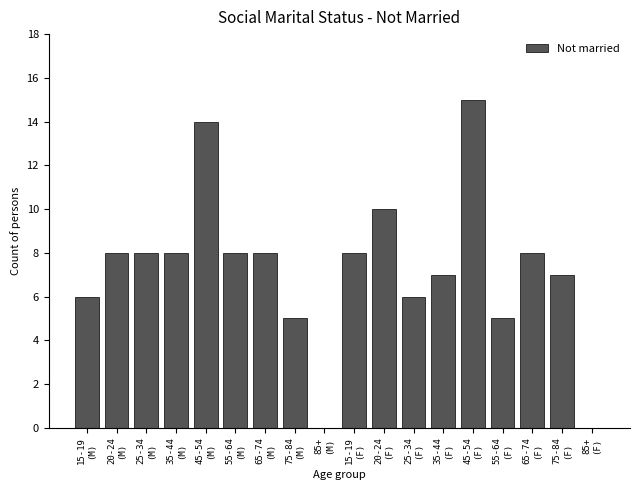

What is the maximum value shown in the chart?

15